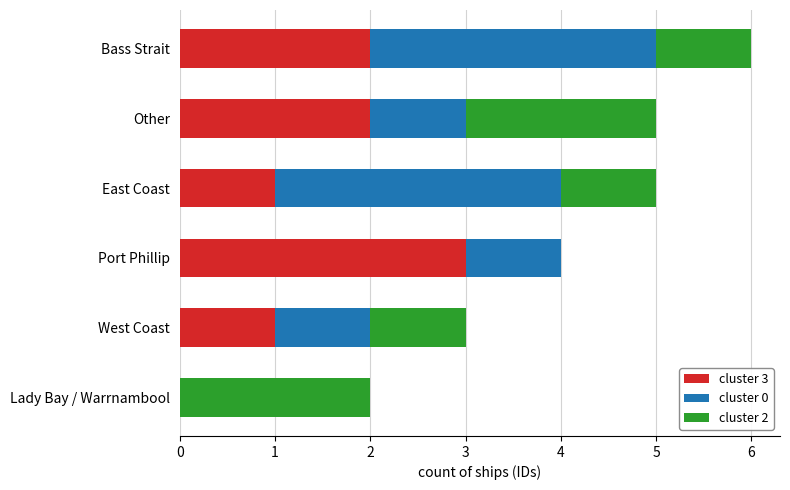

At which label does cluster 3 reach its peak?

Port Phillip